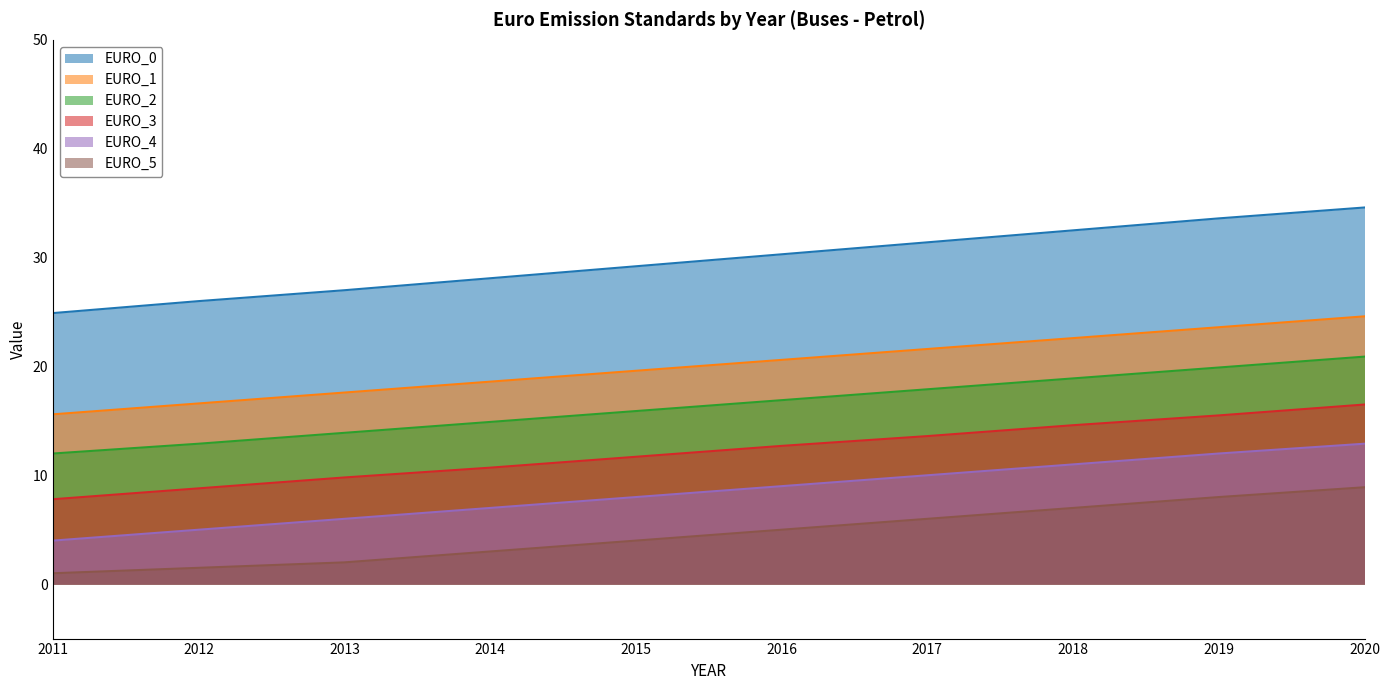

What is the value of the EURO_2 point at the 5th from the left?

15.9